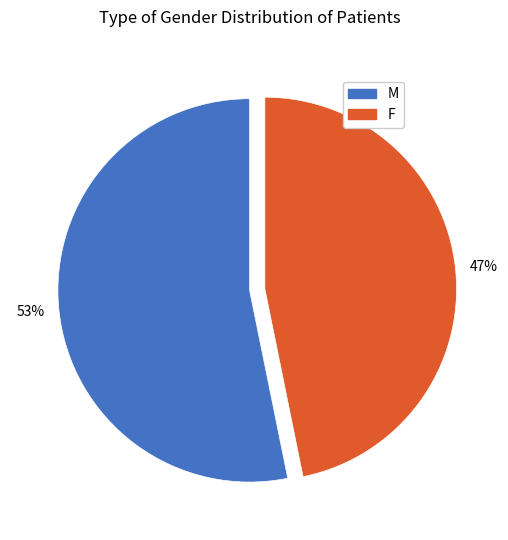

Which slice is the smallest?

F